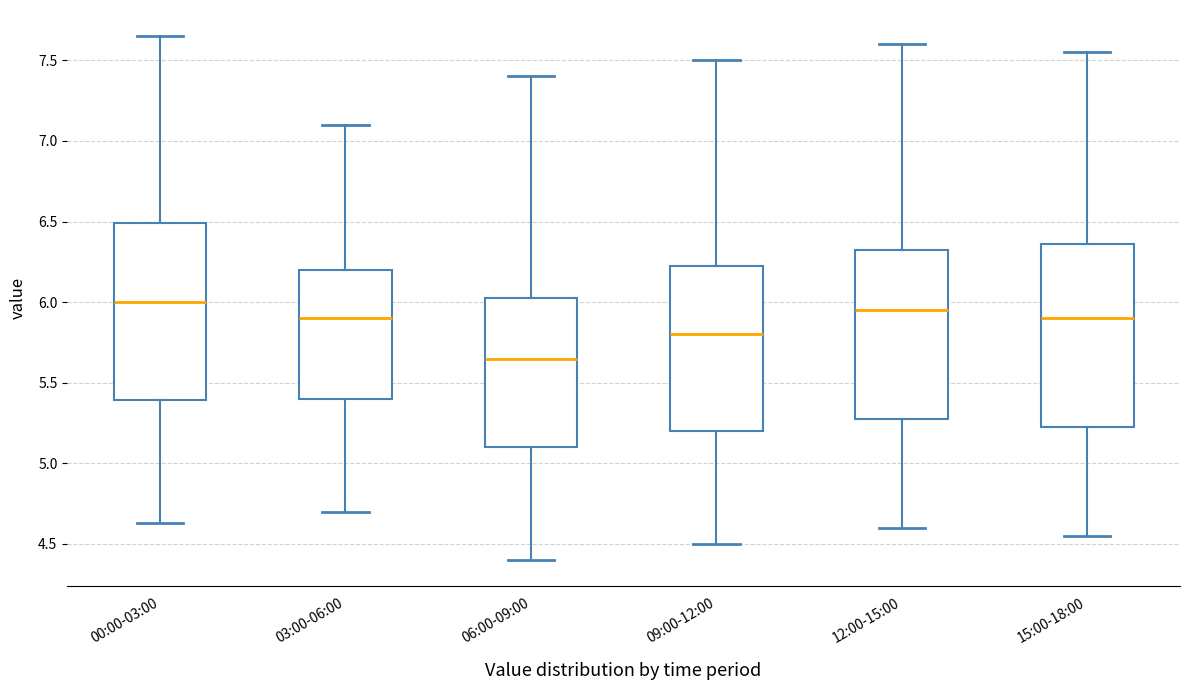

Where does the median line of the box for 03:00-06:00 sit on the y-axis? The values are not printed on the chart, so give them approximately, as read against the axis.

5.90